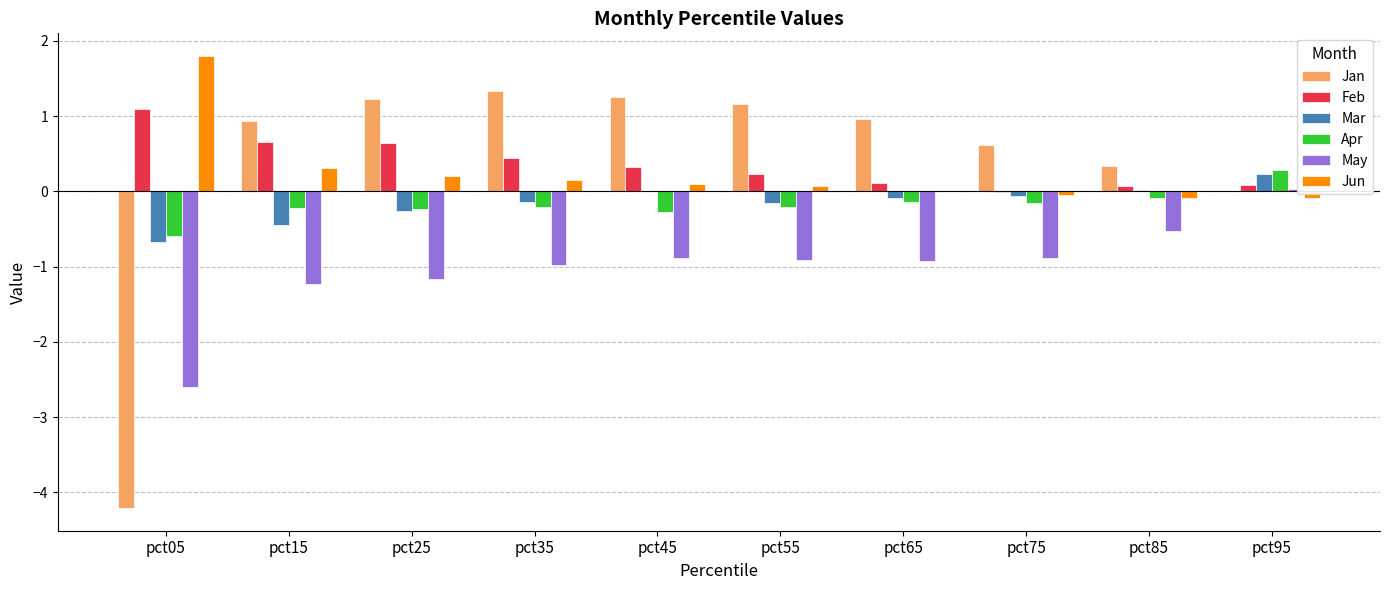

At which category does the chart reach its peak across all series?

pct05